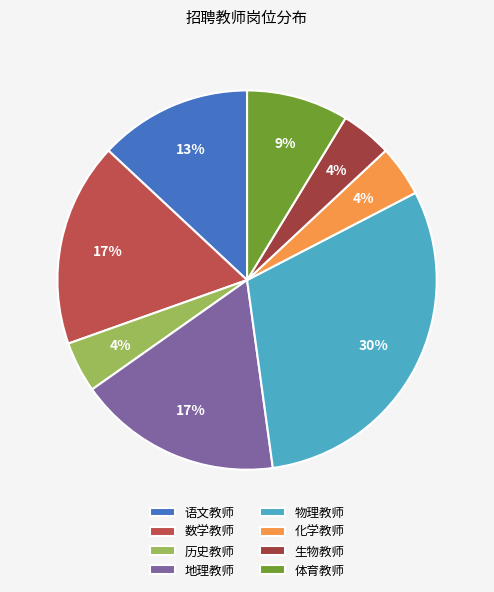

Approximately how many times larger is the value at 地理教师 compared to 体育教师?

2.0